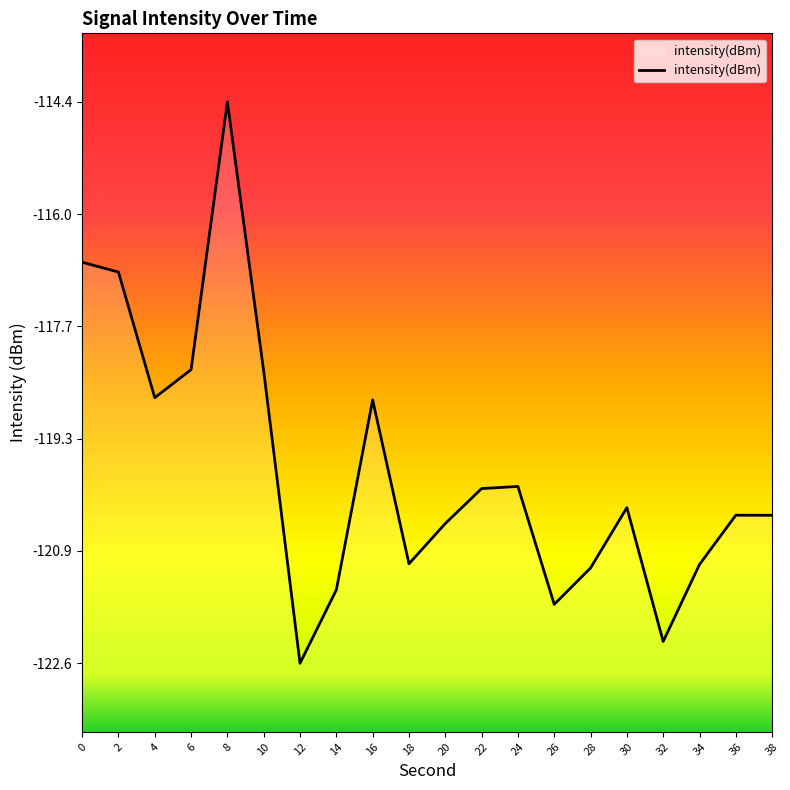

Where is the first local maximum?

8